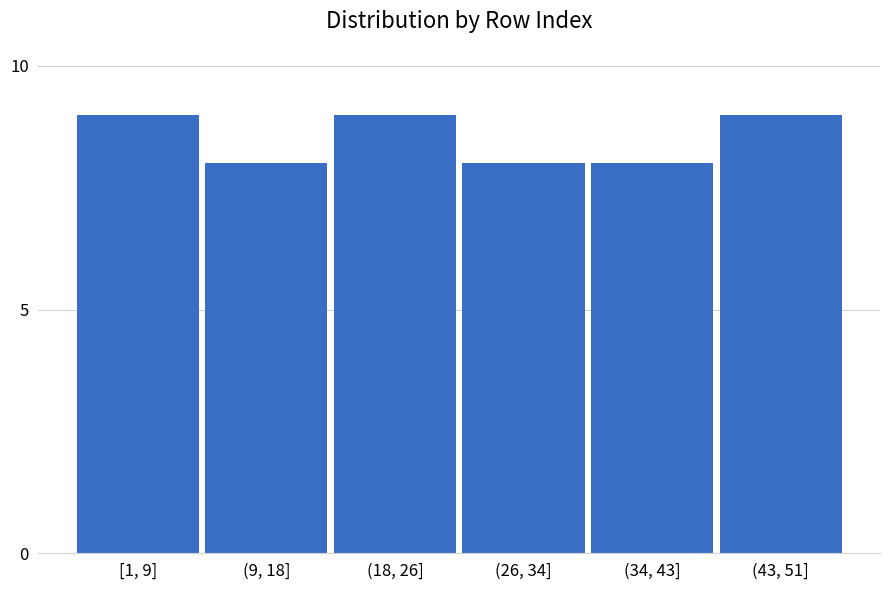

Reading left to right, list all the values displayed in this chart.

[1, 9]=9	(9, 18]=8	(18, 26]=9	(26, 34]=8	(34, 43]=8	(43, 51]=9